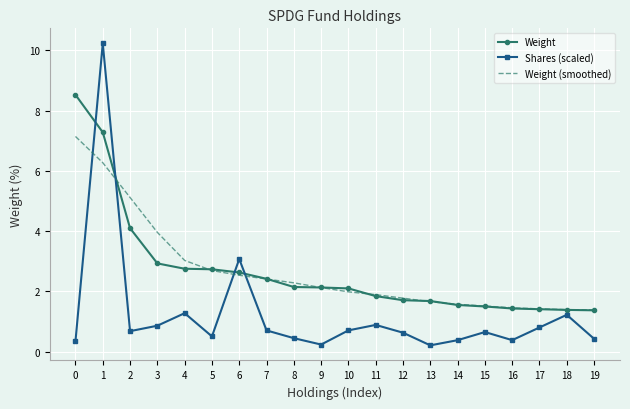

What is the spread (max minus min) of values at 7?

1.7